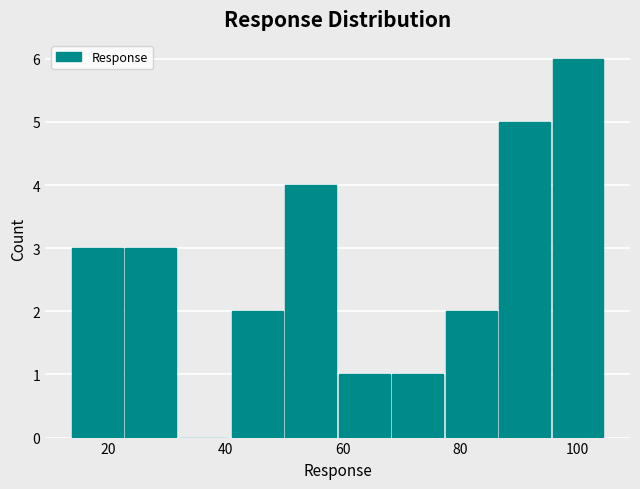

How tall is the bar that spans 60 to 68 on the x-axis? Neither the bar edges nor the heights are printed on the chart, so give them approximately, as read against the axes.

1